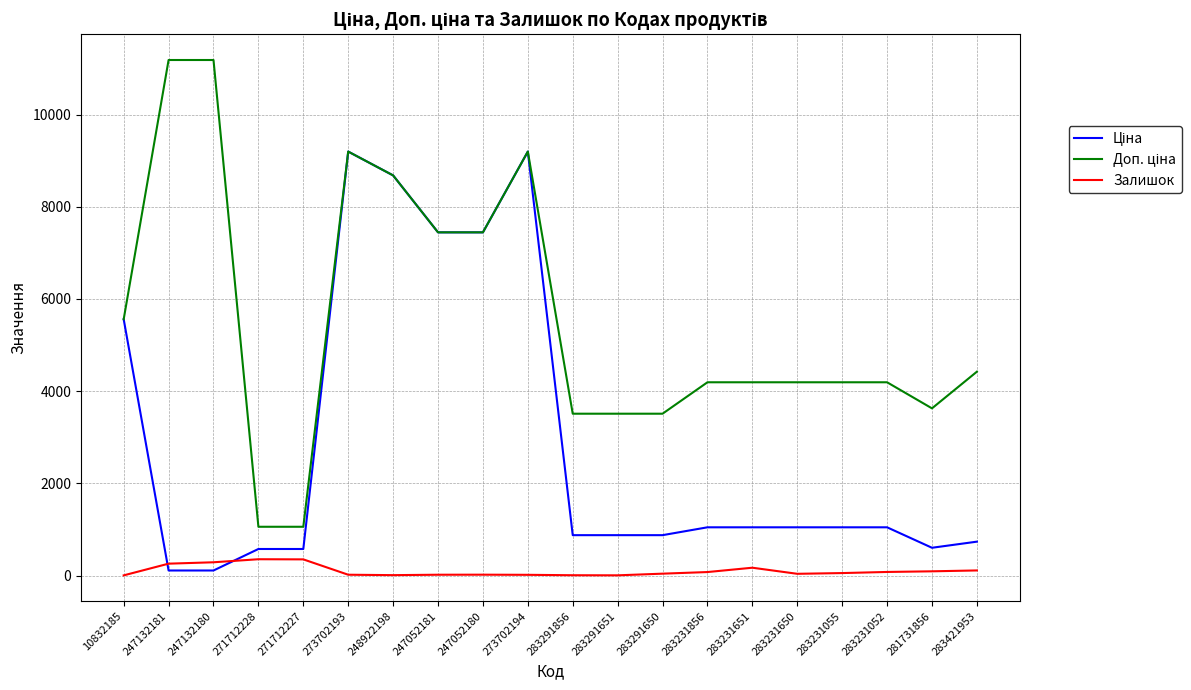

Is it true that Залишок equals 7.0 at 283291651?

True